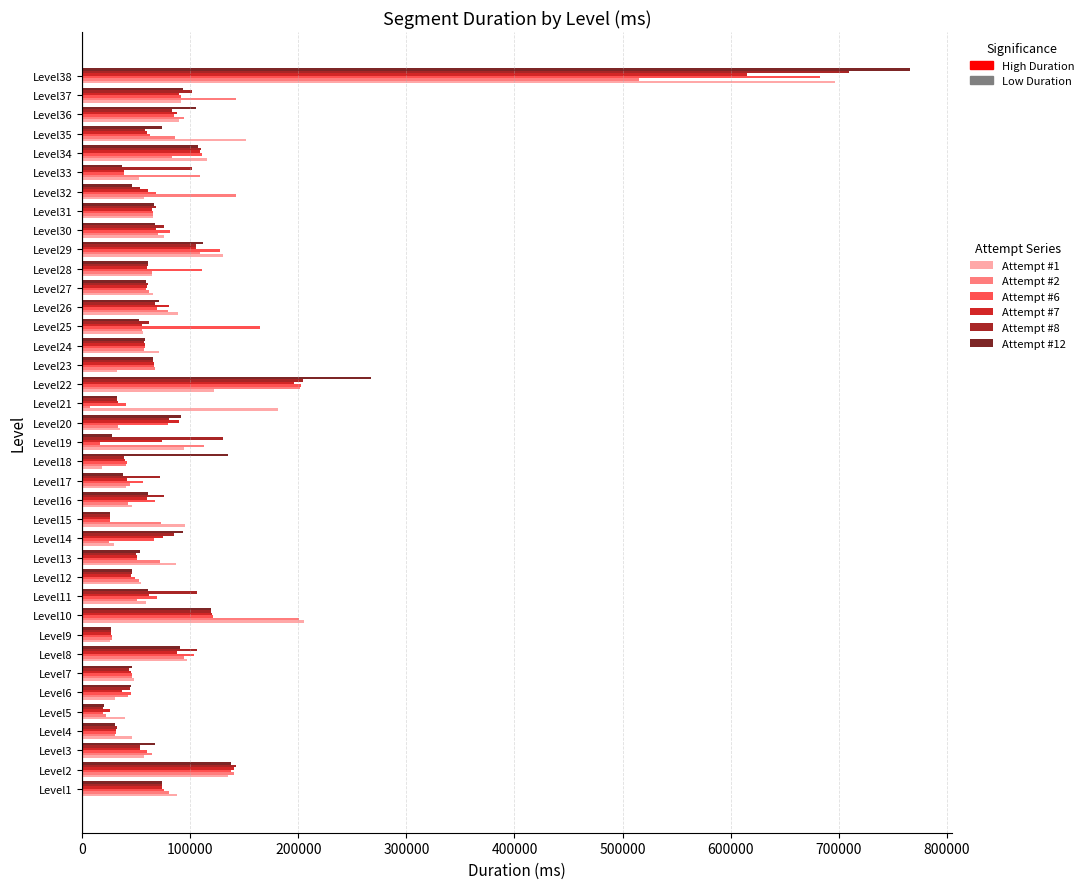

Which series changed the most between Level7 and Level36?

Attempt #12